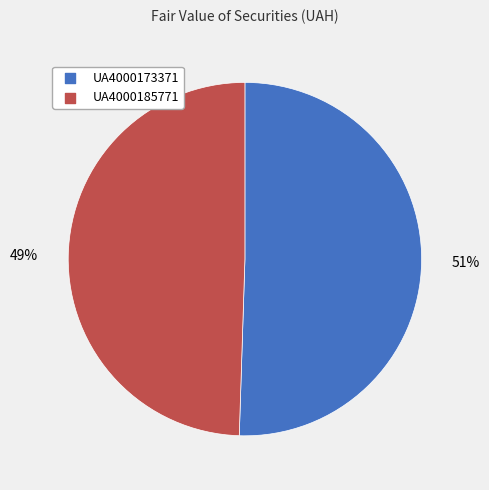

Does UA4000173371 account for over 50% of the chart?

Yes